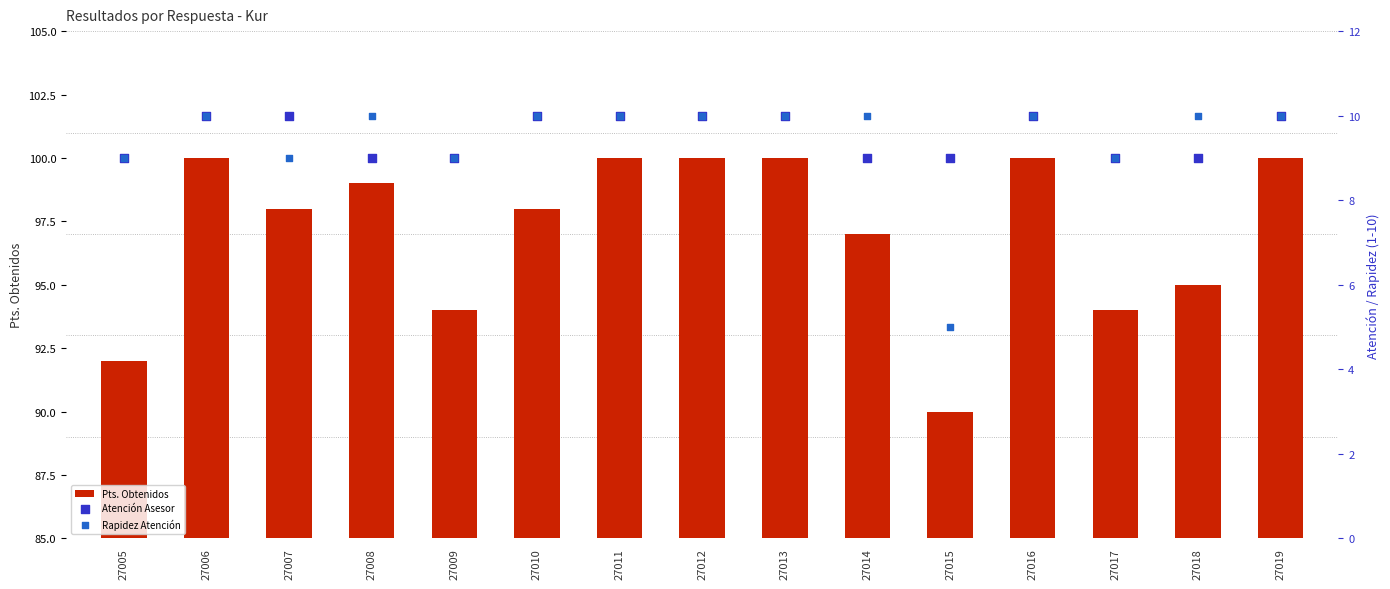

At which category is the sum across all series the highest?

27006